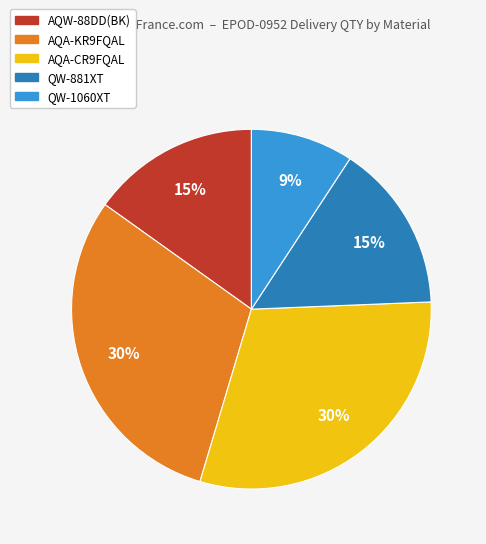

Which slice is the smallest?

QW-1060XT